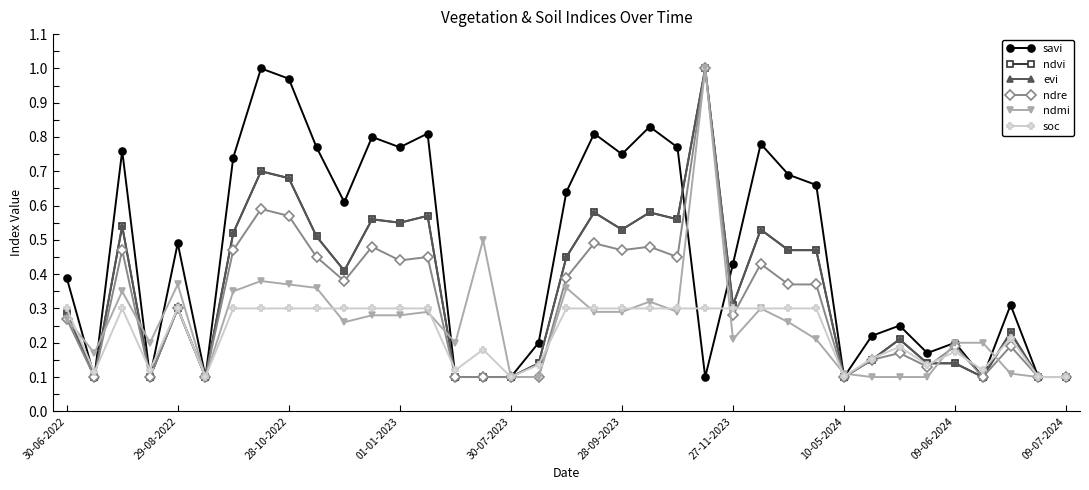

What is the value of the soc point at the 23rd from the left?

0.3